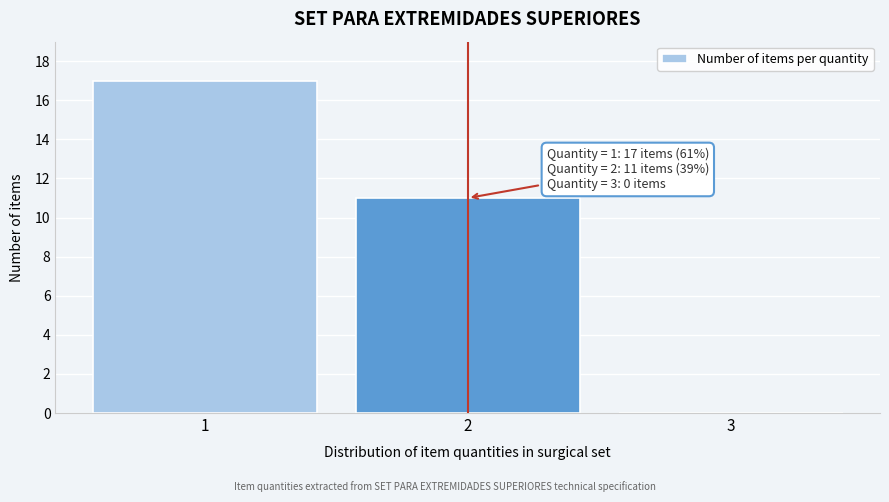

Over which range of the x-axis is the bar tallest?

0.5 to 1.5